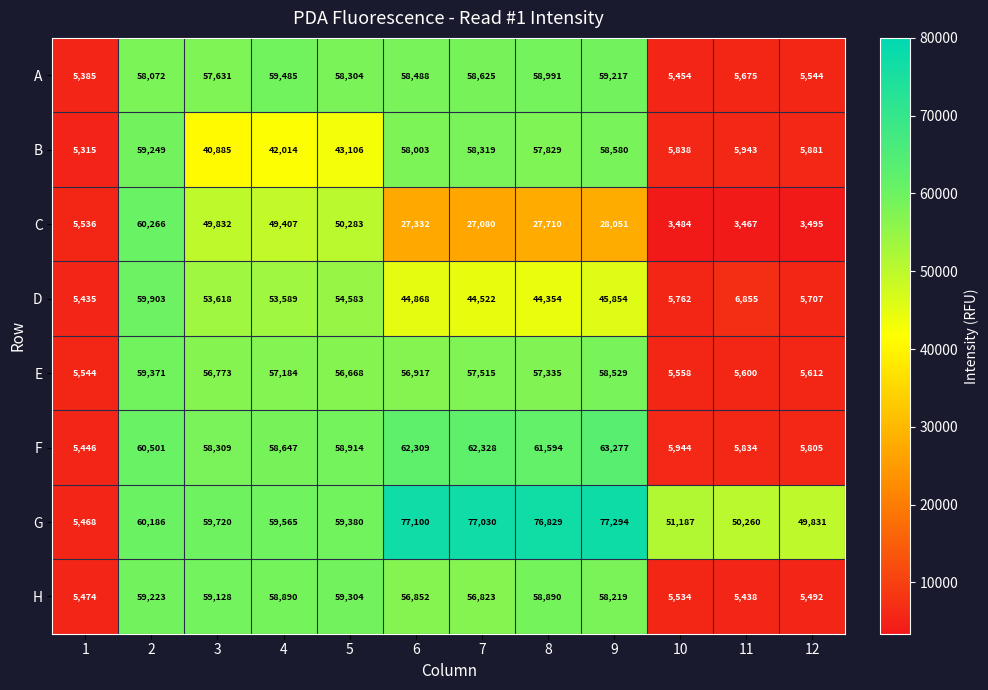

Rank the series at 4 from lowest to highest value.

B, C, D, E, F, H, A, G